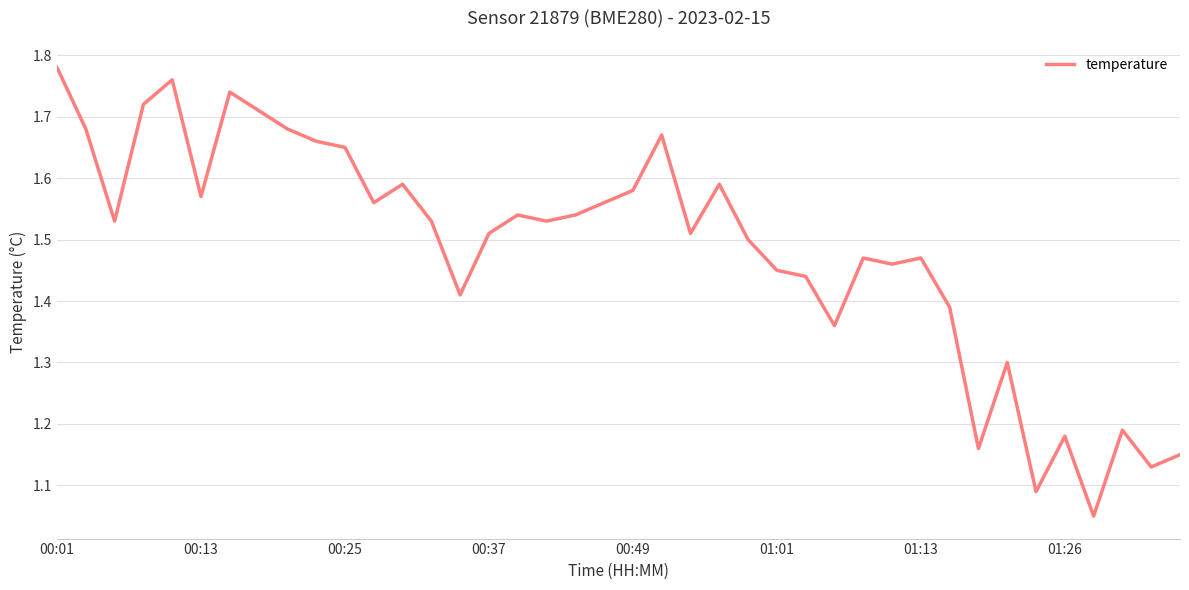

How many lines are shown in the chart?

1